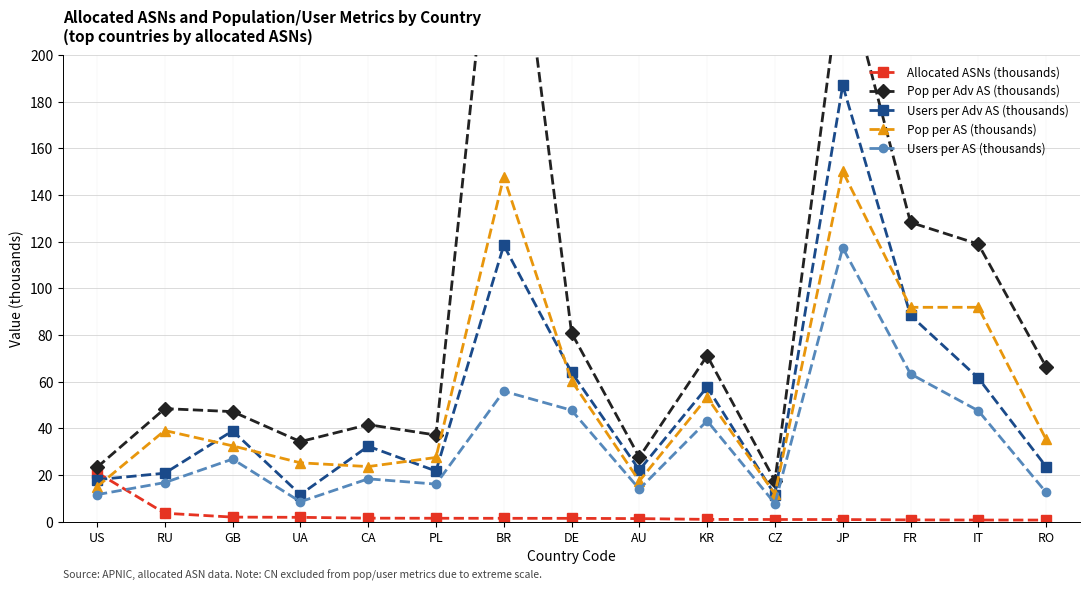

What is the minimum value shown in the chart?

0.6